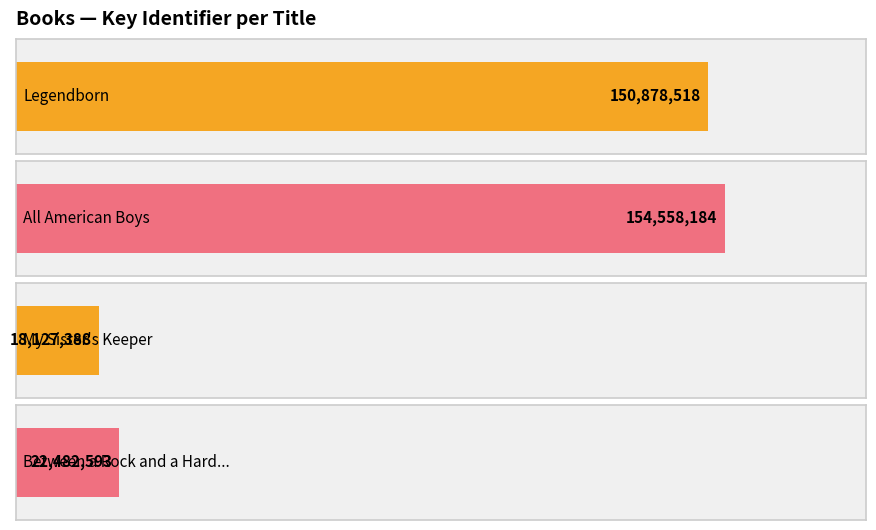

The value at All American Boys is 101803576. True or false?

False